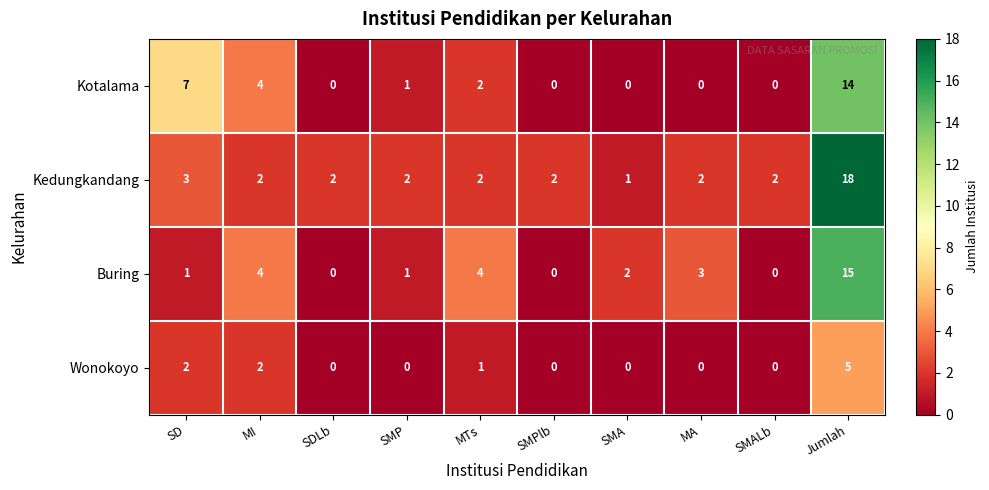

Count the number of categories in the chart.

10